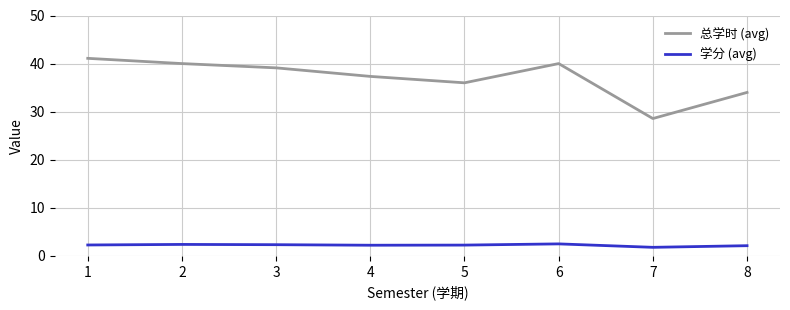

What are all the series names shown in the legend?

总学时 (avg), 学分 (avg)